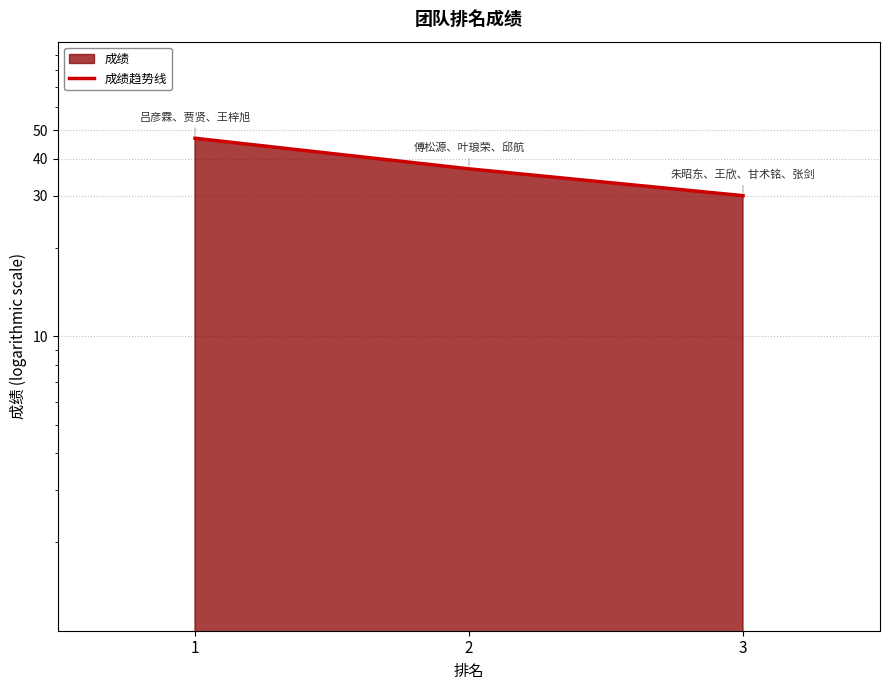

What is the difference between the maximum and minimum values?

17